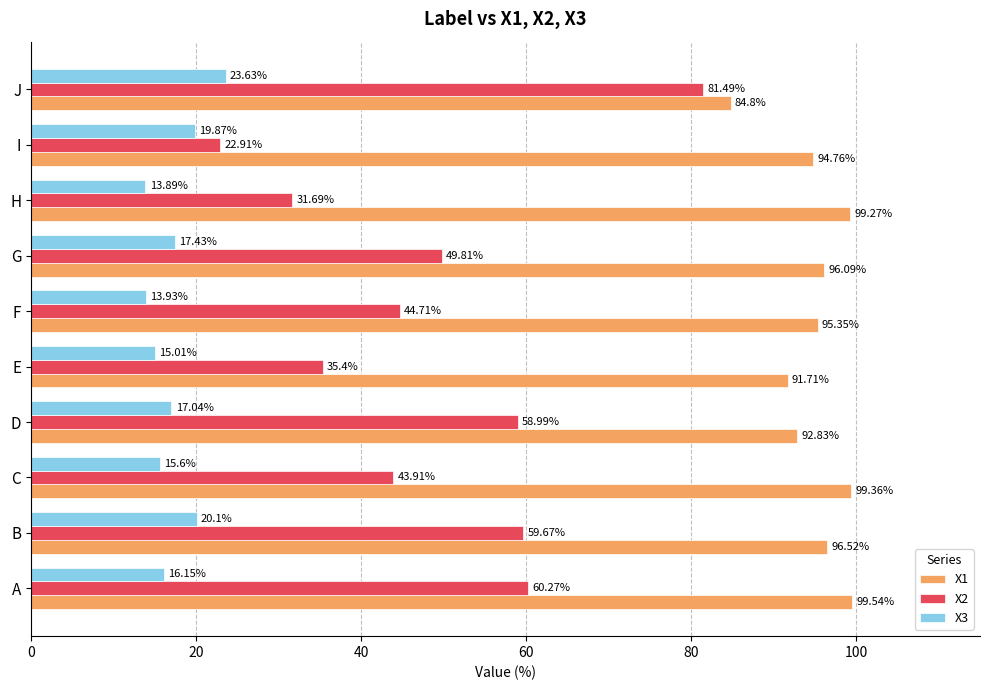

What is the total value across all series at E?

142.1